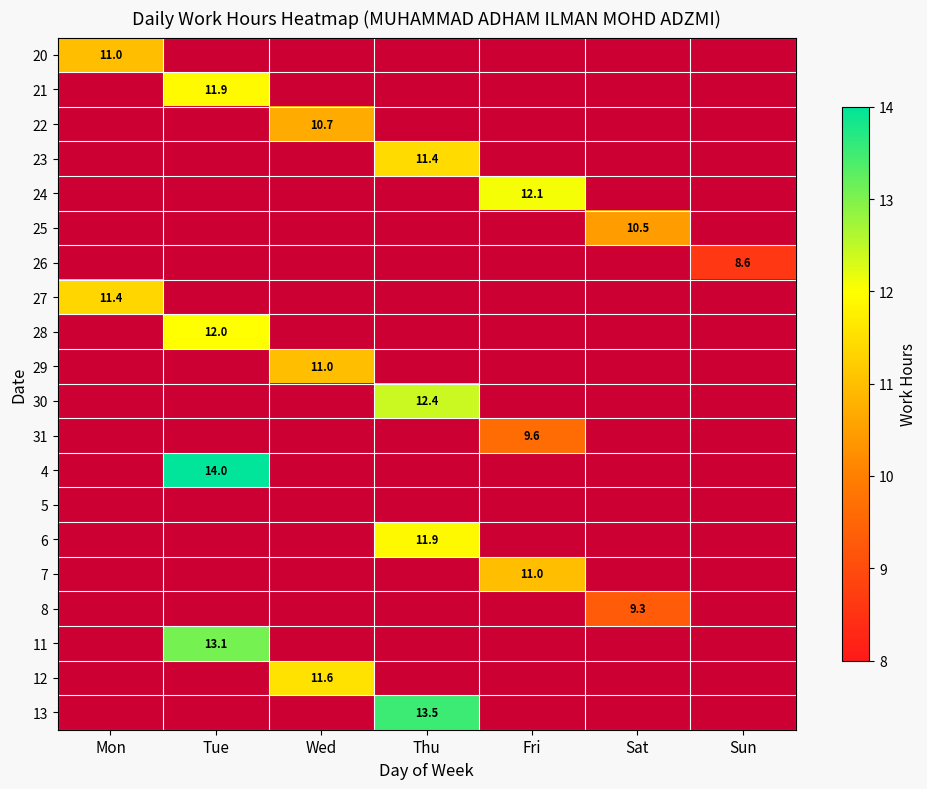

What is the maximum value for 27?

11.4